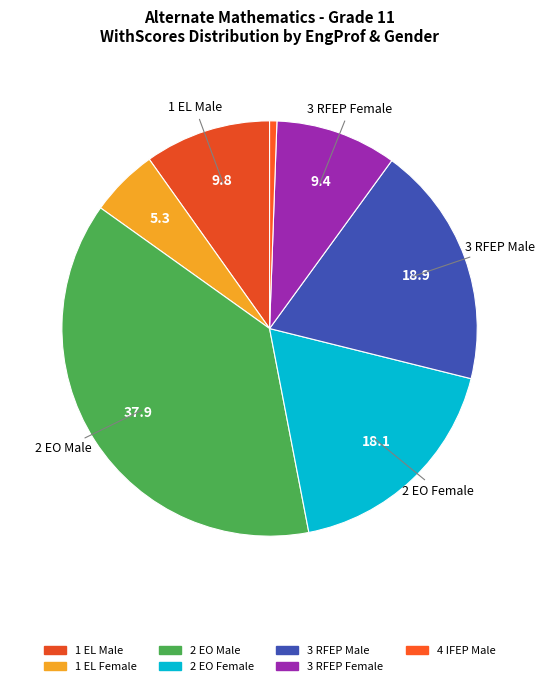

Count the number of slices in the pie.

7